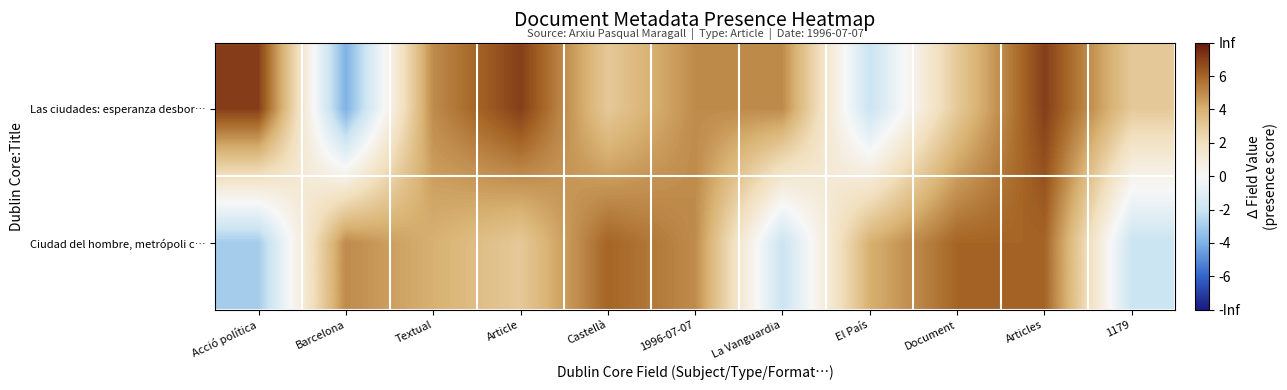

Reading left to right, list all the values displayed in this chart.

Las ciudades: esperanza desbor…: Acció política=7	Barcelona=-4	Textual=5	Article=7	Castellà=3	1996-07-07=5	La Vanguardia=5	El País=-2	Document=3	Articles=7	1179=3
Ciudad del hombre, metrópoli c…: Acció política=-3	Barcelona=5	Textual=4	Article=3	Castellà=6	1996-07-07=5	La Vanguardia=-2	El País=4	Document=6	Articles=6	1179=-2